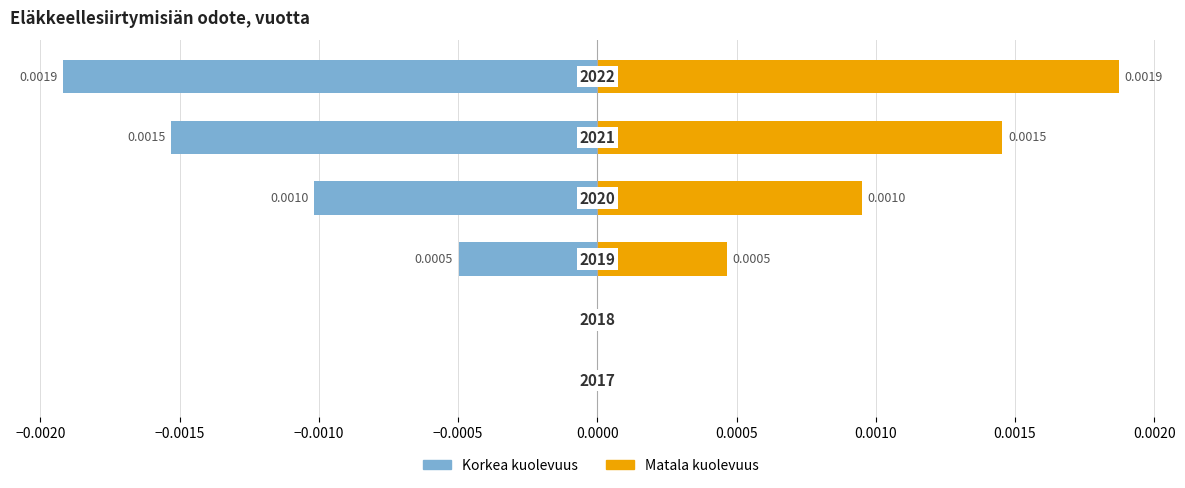

List the series in order of their overall mean, lowest first.

Korkea kuolevuus, Matala kuolevuus